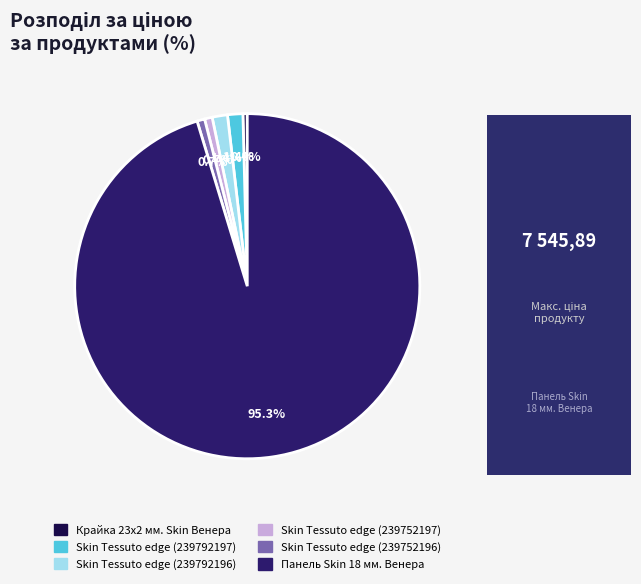

The Skin Tessuto edge (239792196) slice represents 1% of the pie. True or false?

True